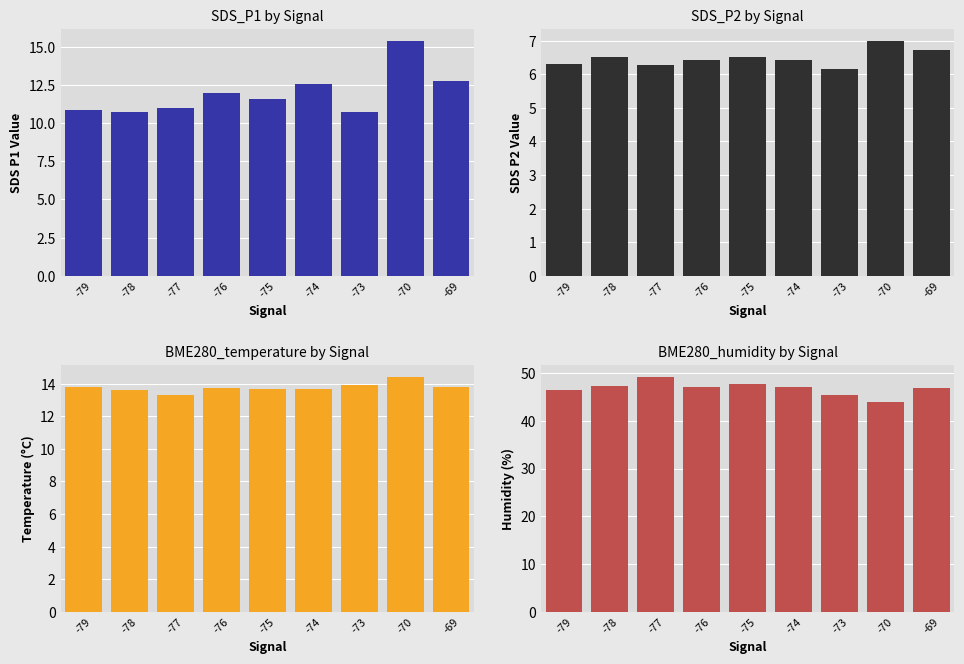

What is the spread (max minus min) of values at -70?

36.8